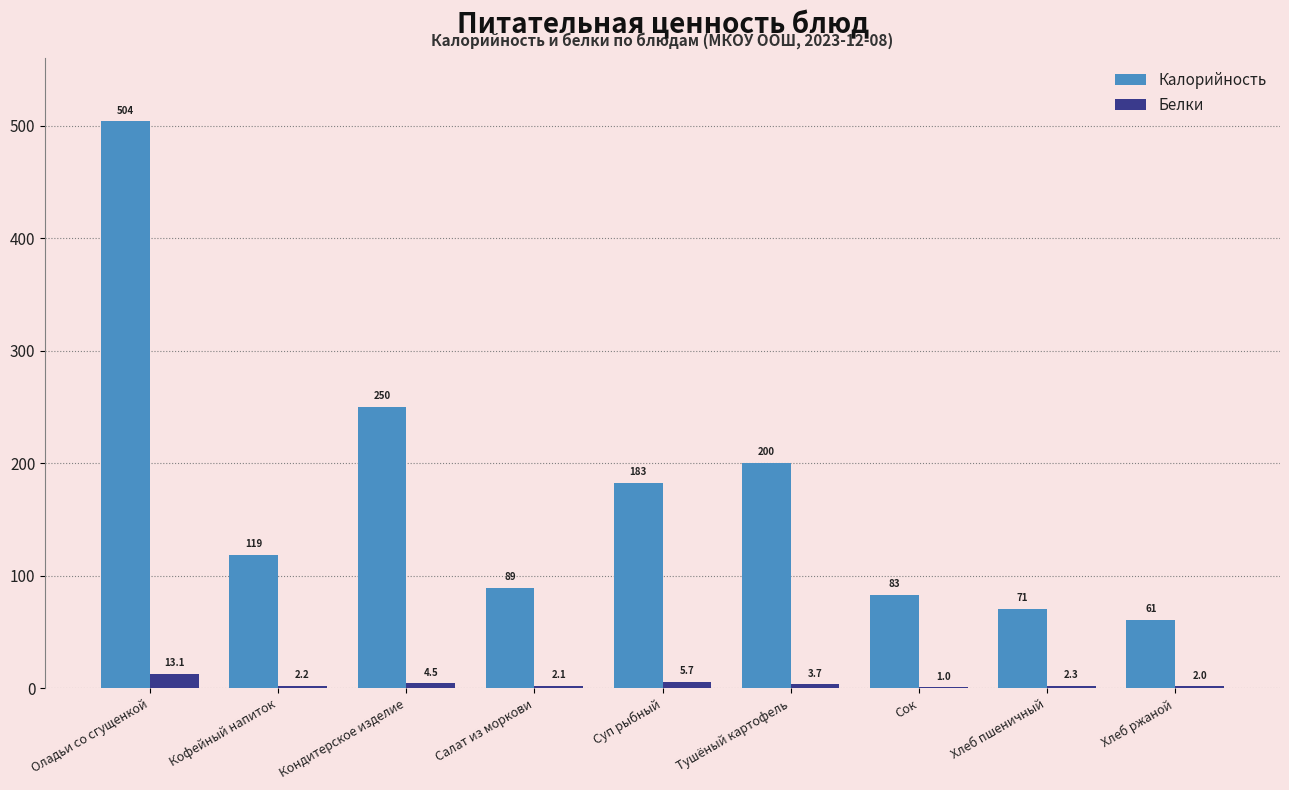

Which series has the widest spread of values?

Калорийность